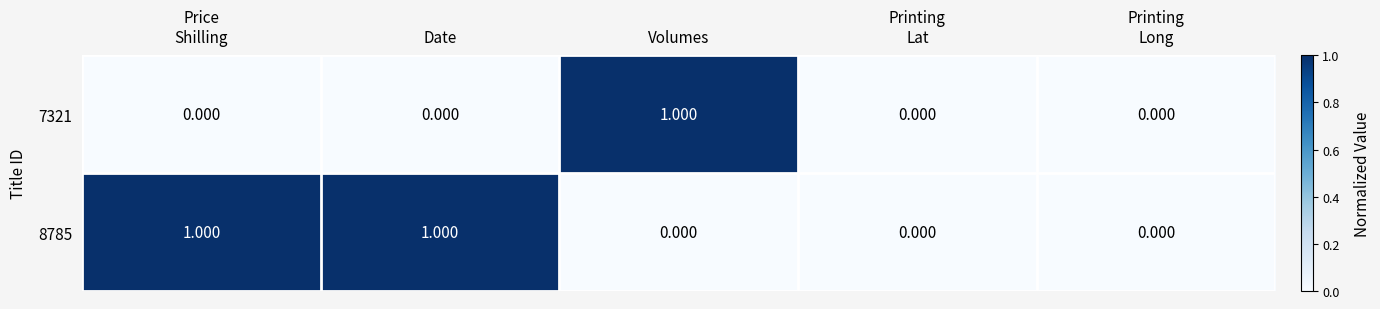

Which category has the highest value in the 7321 series?

Volumes